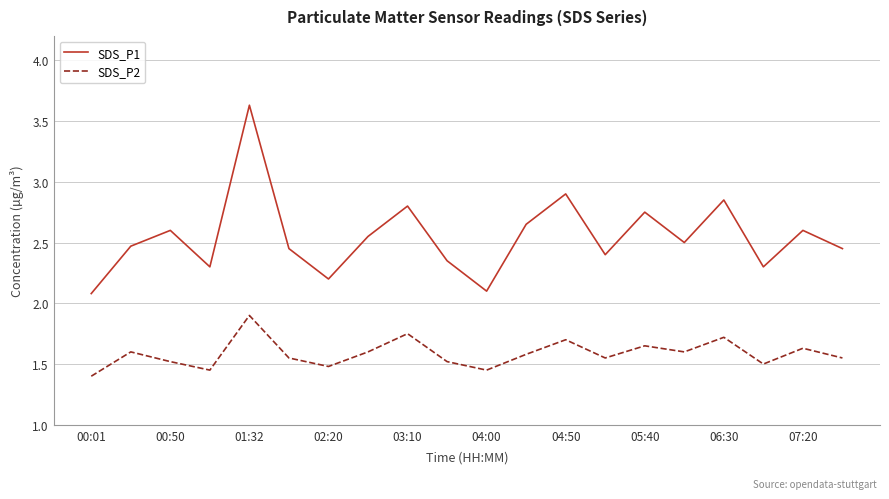

List the series in order of their overall mean, lowest first.

SDS_P2, SDS_P1